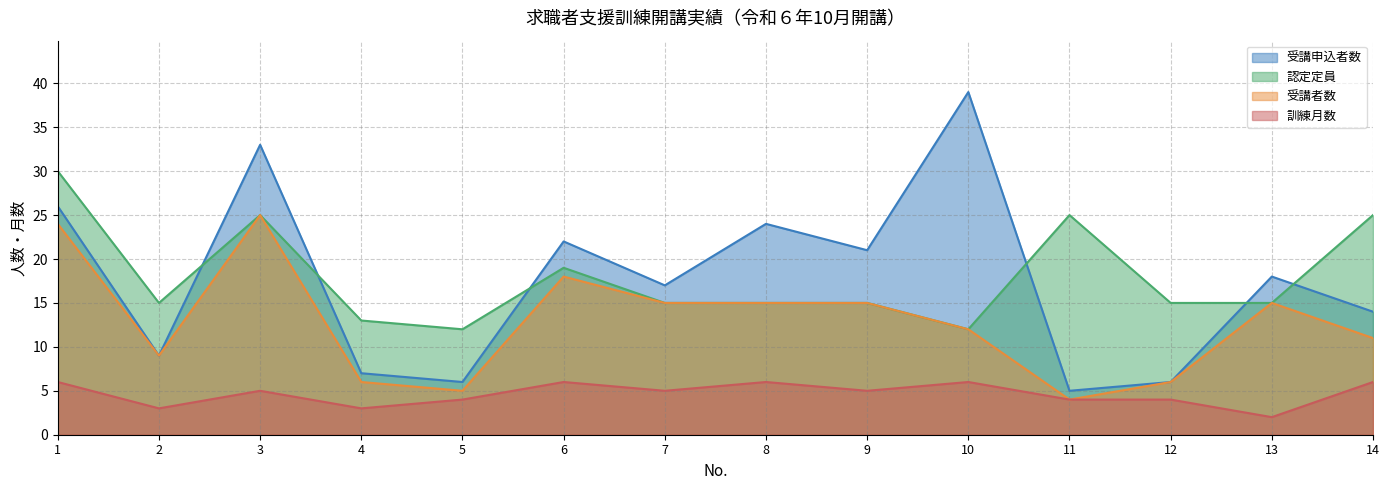

What is the value of the 受講申込者数 point at the 4th from the left?

7